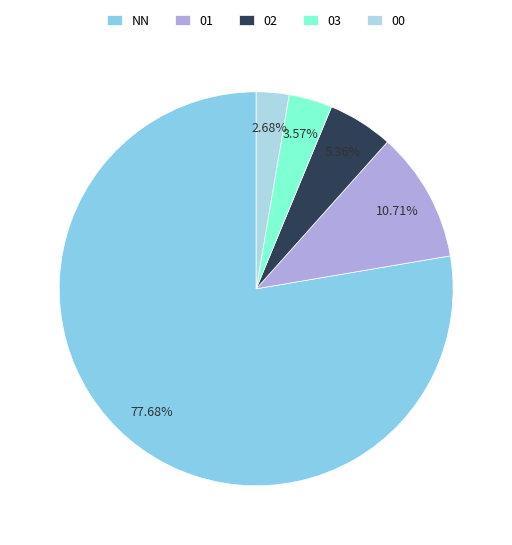

Rank the categories by value from lowest to highest.

00, 03, 02, 01, NN